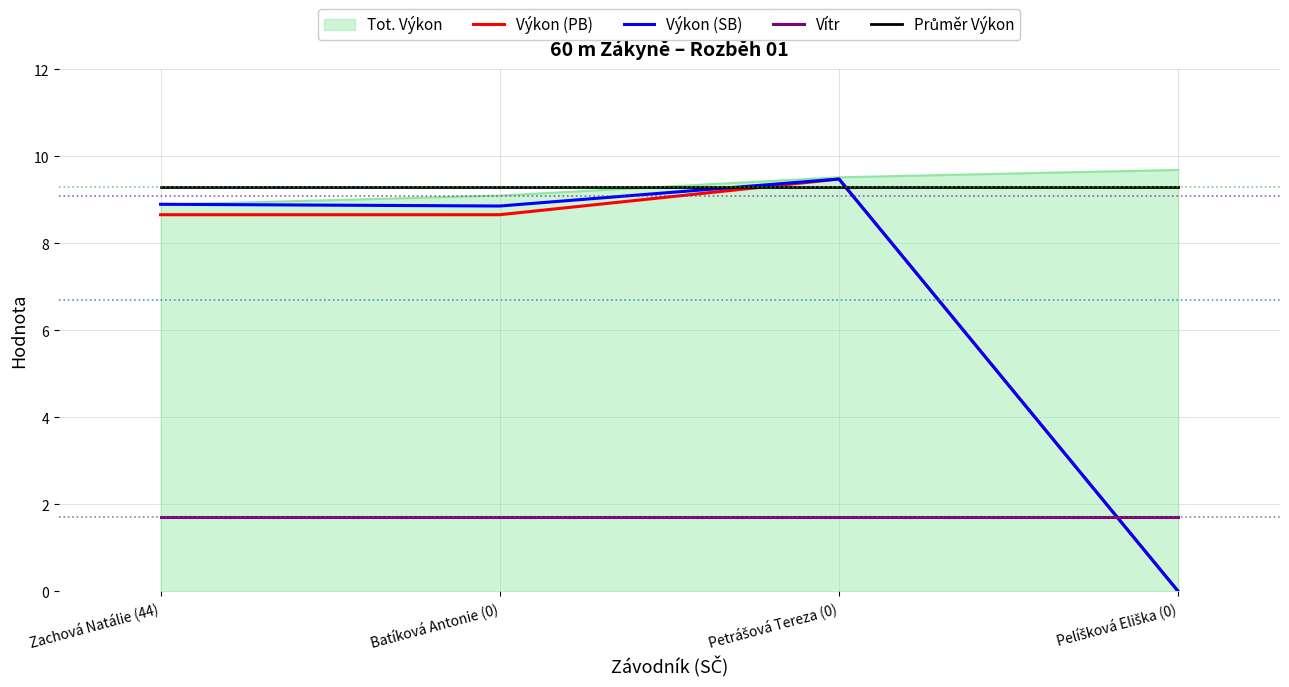

What is the total value across all series at Zachová Natálie (44)?

37.5